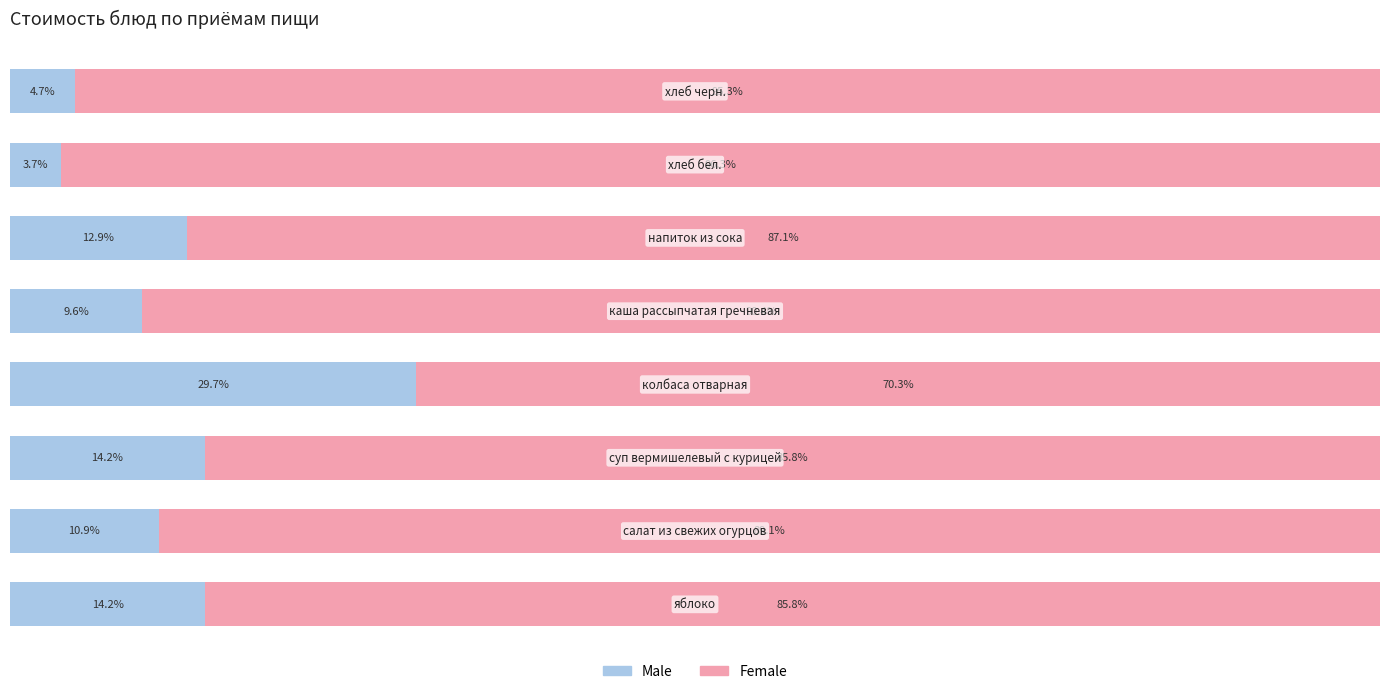

What are all the series names shown in the legend?

Male, Female